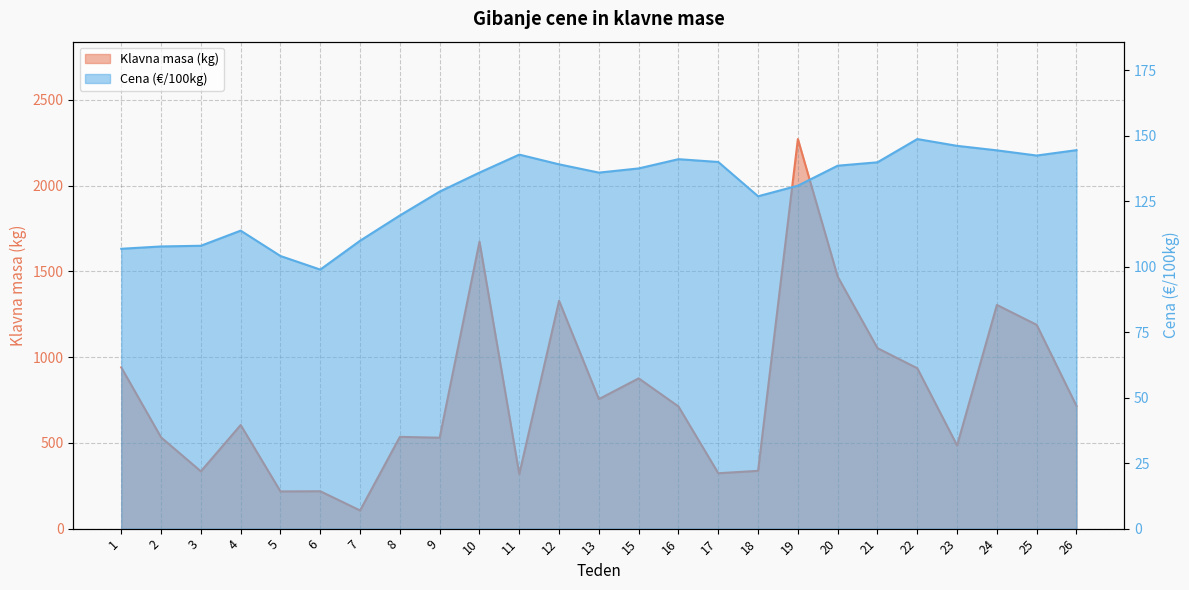

True or false: Cena (€/100kg) and Klavna masa (kg) cross at least once.

True